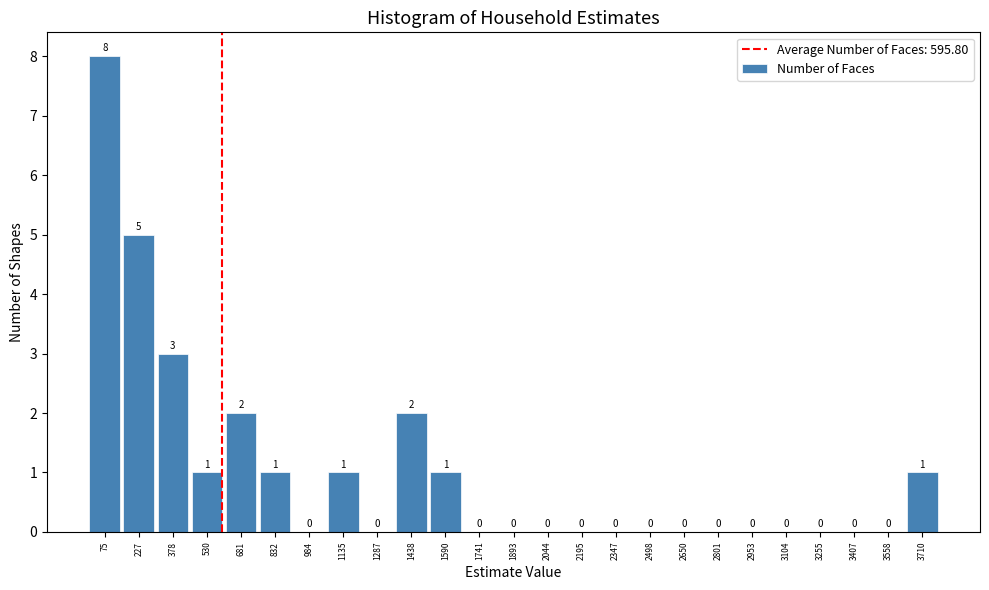

Reading left to right, list every bar in this chart as the range it spans on the x-axis followed by its height. The bar edges are not printed on the chart, so give them approximately, as read against the axis.

0 to 160: 8
160 to 300: 5
300 to 460: 3
460 to 600: 1
600 to 760: 2
760 to 900: 1
900 to 1060: 0
1060 to 1220: 1
1220 to 1360: 0
1360 to 1520: 2
1520 to 1660: 1
1660 to 1820: 0
1820 to 1960: 0
1960 to 2120: 0
2120 to 2280: 0
2280 to 2420: 0
2420 to 2580: 0
2580 to 2720: 0
2720 to 2880: 0
2880 to 3020: 0
3020 to 3180: 0
3180 to 3340: 0
3340 to 3480: 0
3480 to 3640: 0
3640 to 3780: 1